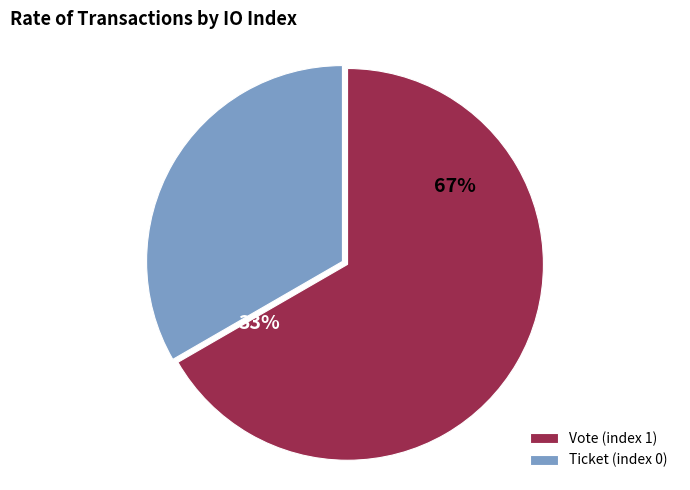

Rank the categories by value from highest to lowest.

Vote (index 1), Ticket (index 0)